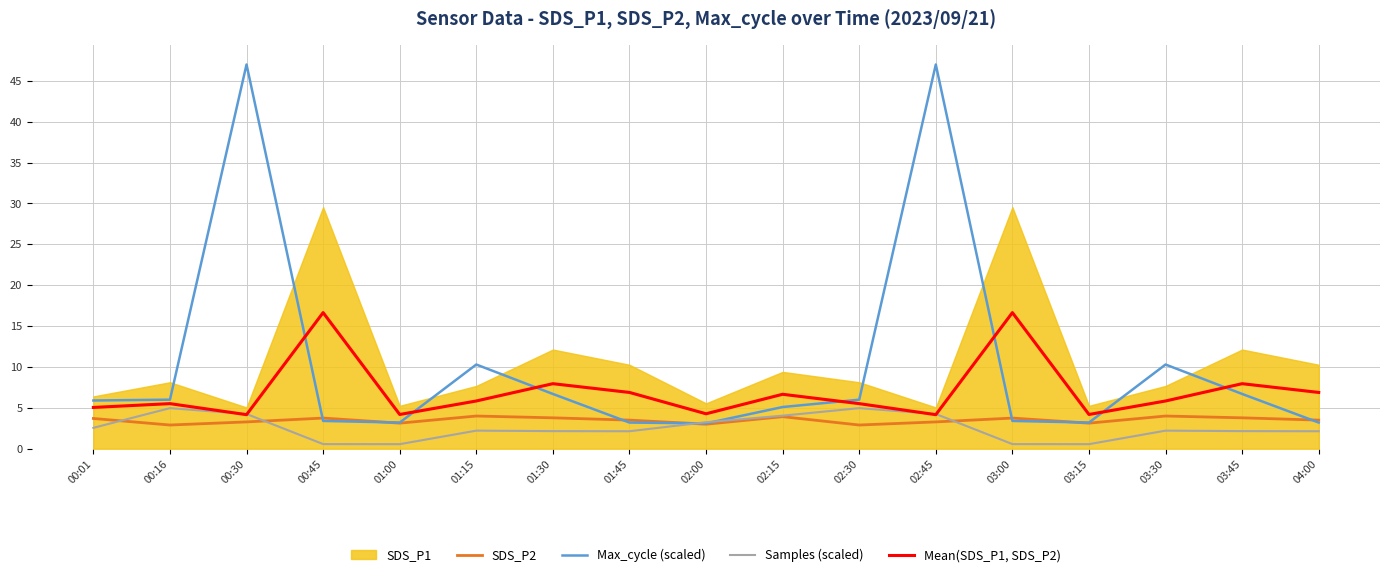

Which series changed the most between 00:16 and 02:30?

SDS_P2